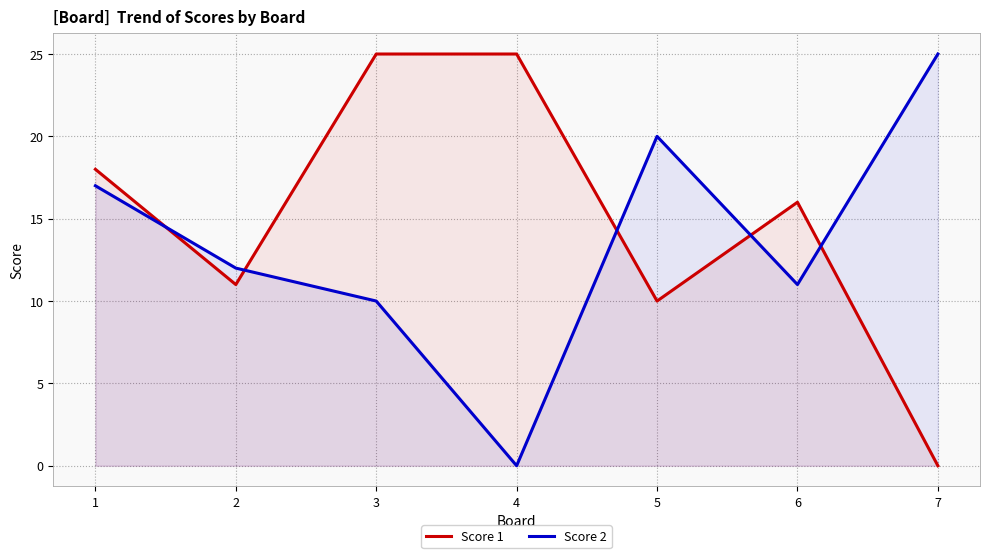

Where do Score 2 and Score 1 first cross each other?

1 and 2